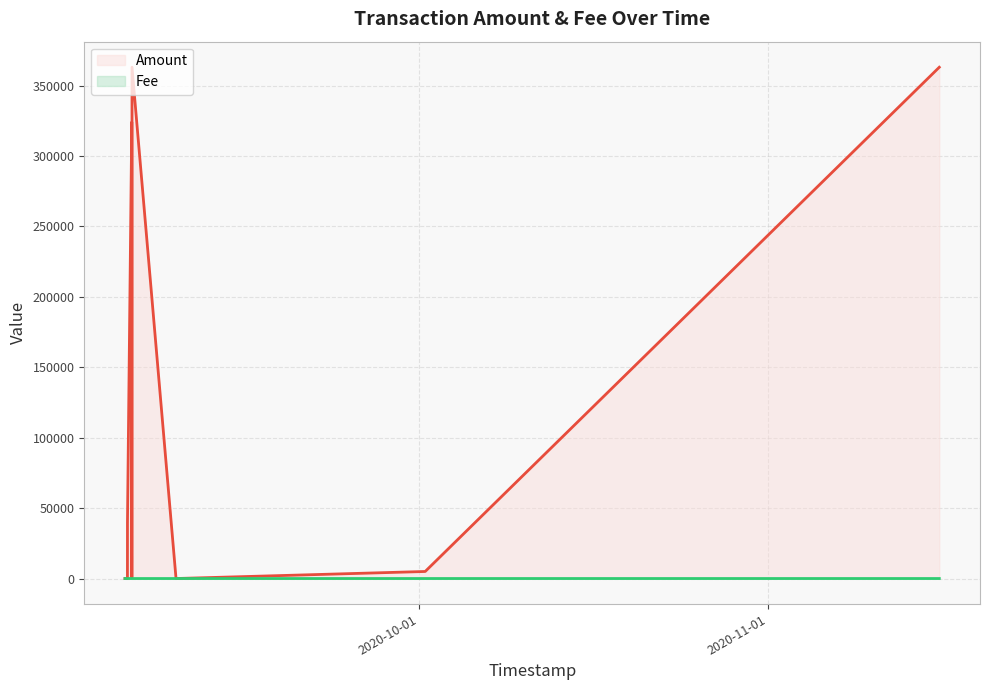

The value of Fee at 2020-10-01 13:53:31 is 1.2. True or false?

False